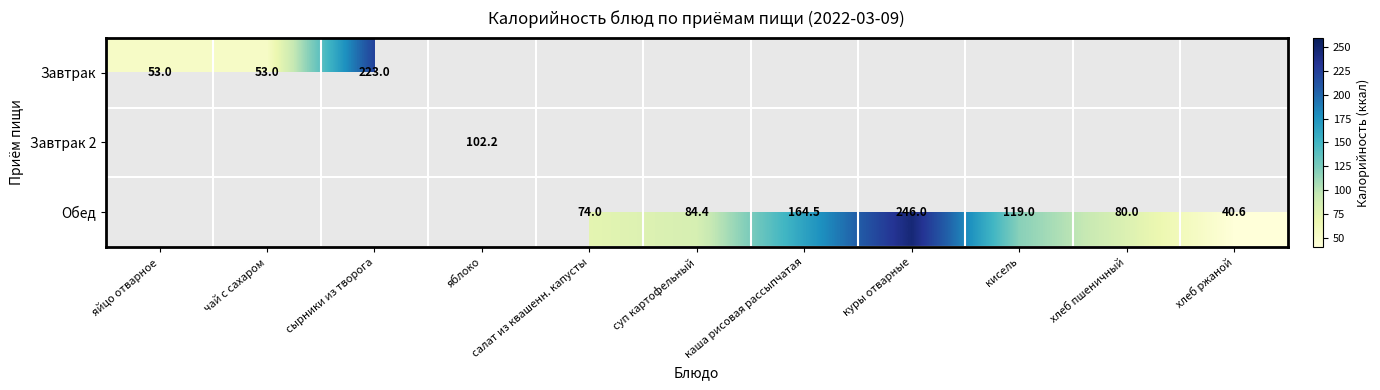

The Обед series shows 84.4 at суп картофельный. True or false?

True